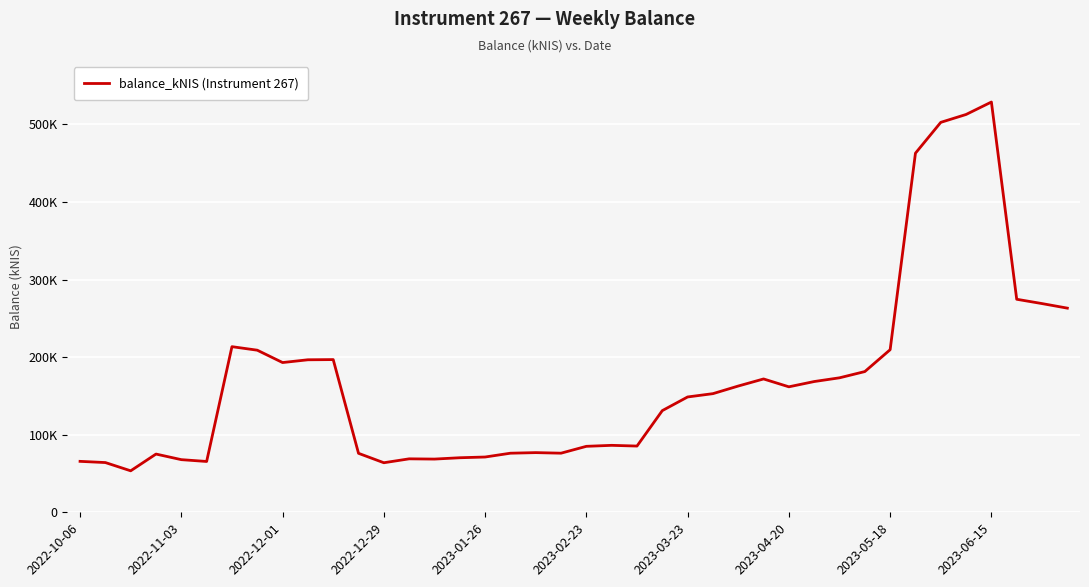

Is this an area chart (filled region under the line)?

No